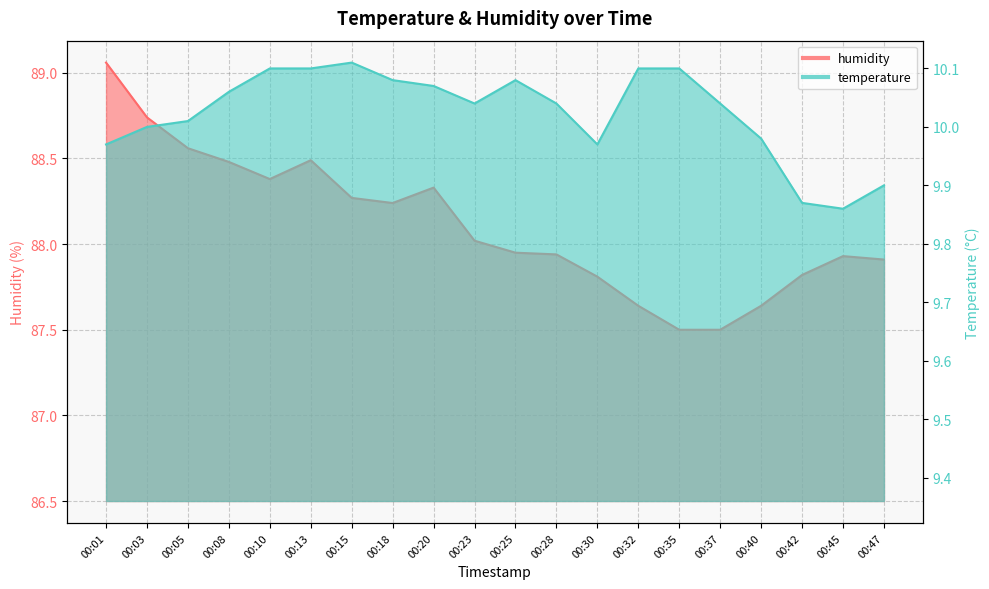

At which label does temperature first exceed 10?

00:05